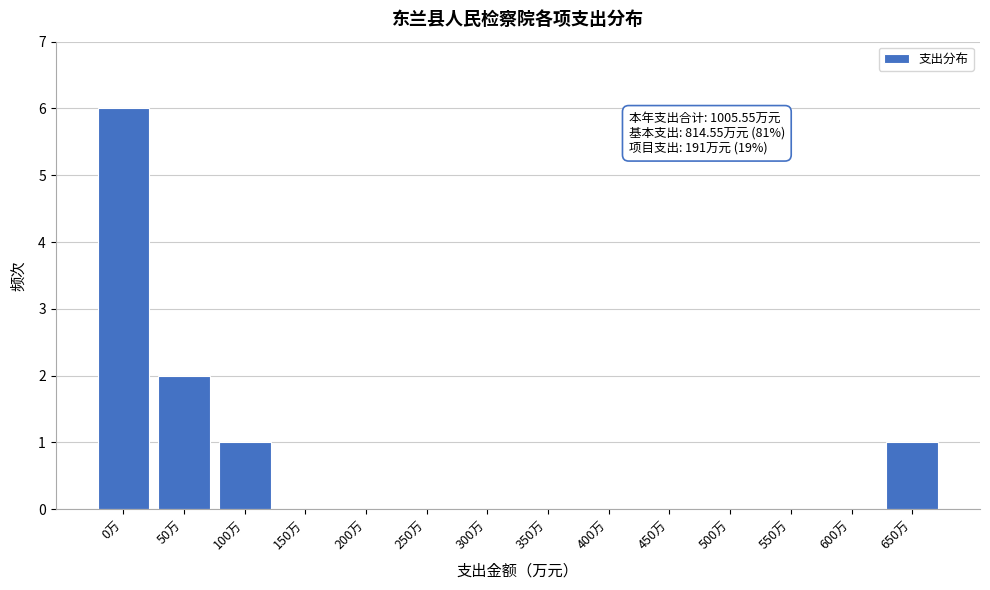

Reading left to right, what are all the values shown in this chart?

0万=6	50万=2	100万=1	150万=0	200万=0	250万=0	300万=0	350万=0	400万=0	450万=0	500万=0	550万=0	600万=0	650万=1